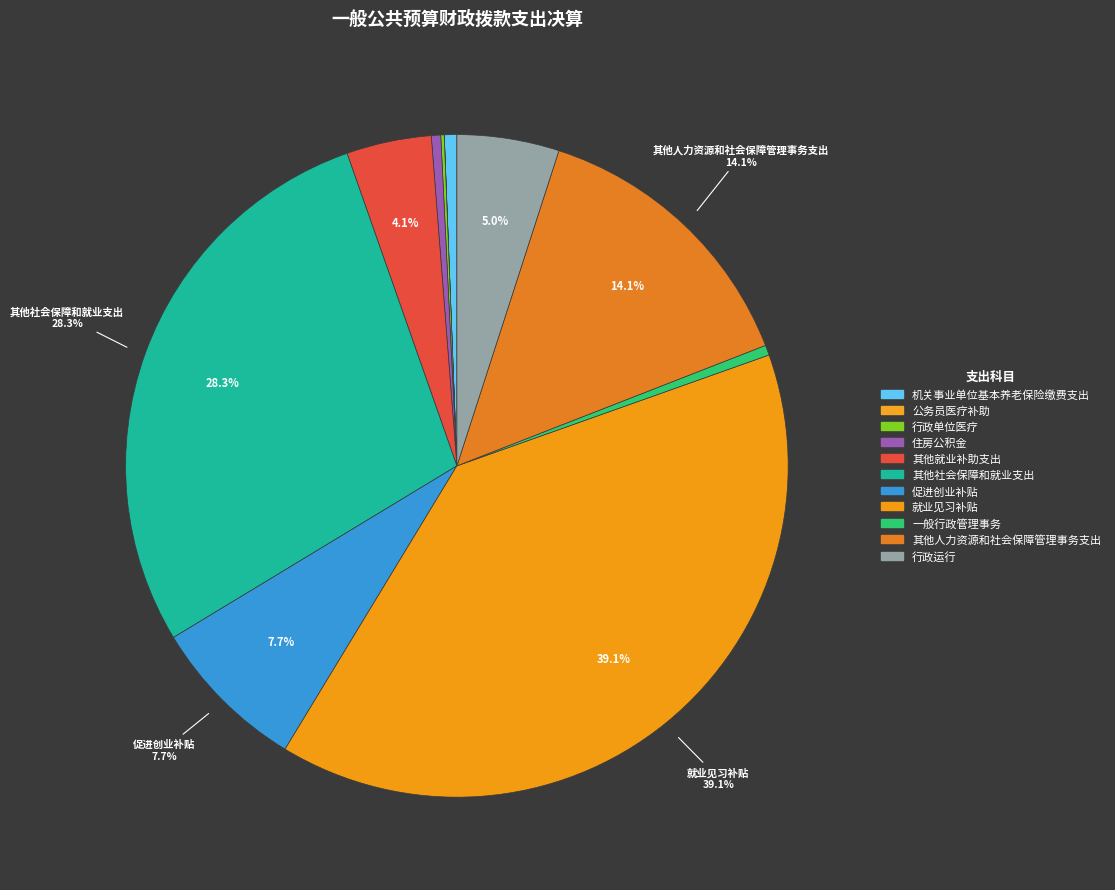

What is the largest slice in the pie chart?

就业见习补贴